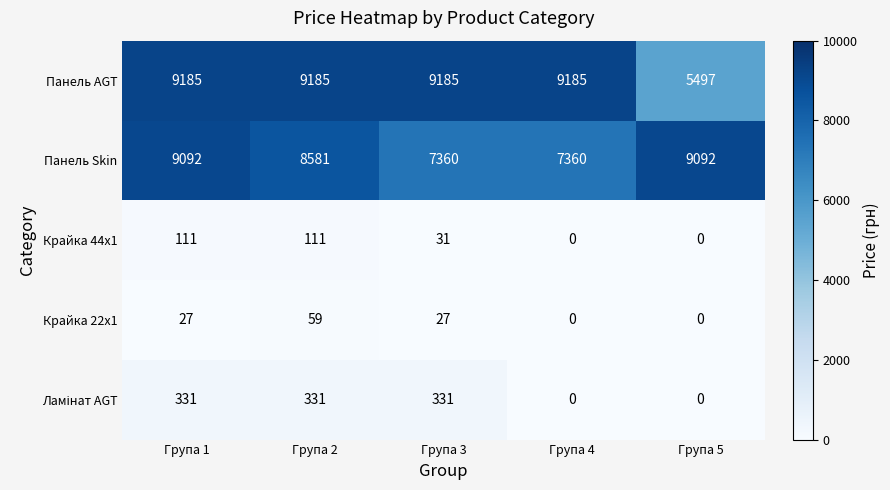

What is the approximate value of Панель Skin at Група 5, to the nearest 50?

9100